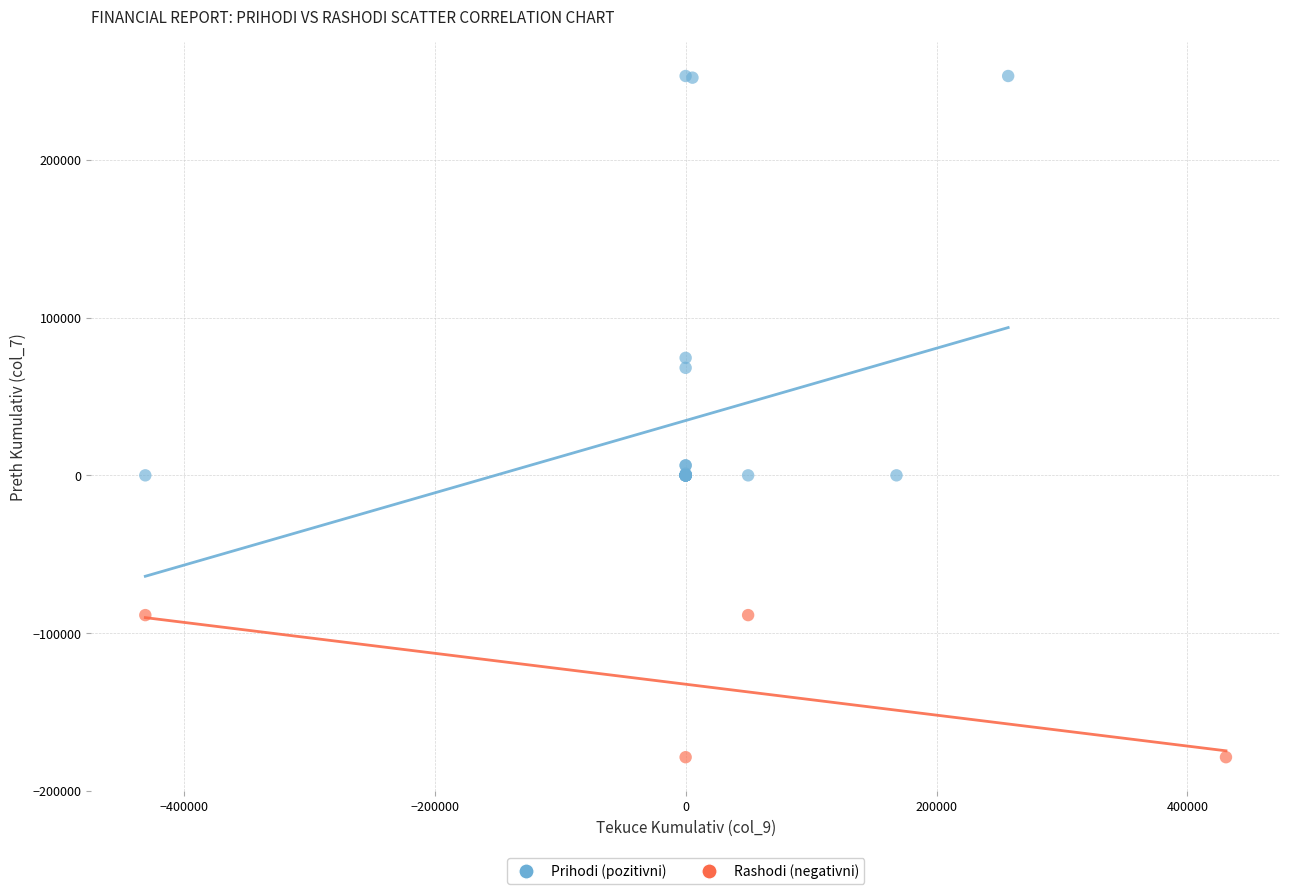

Which series has the largest Y range (max minus min)?

Prihodi (pozitivni)